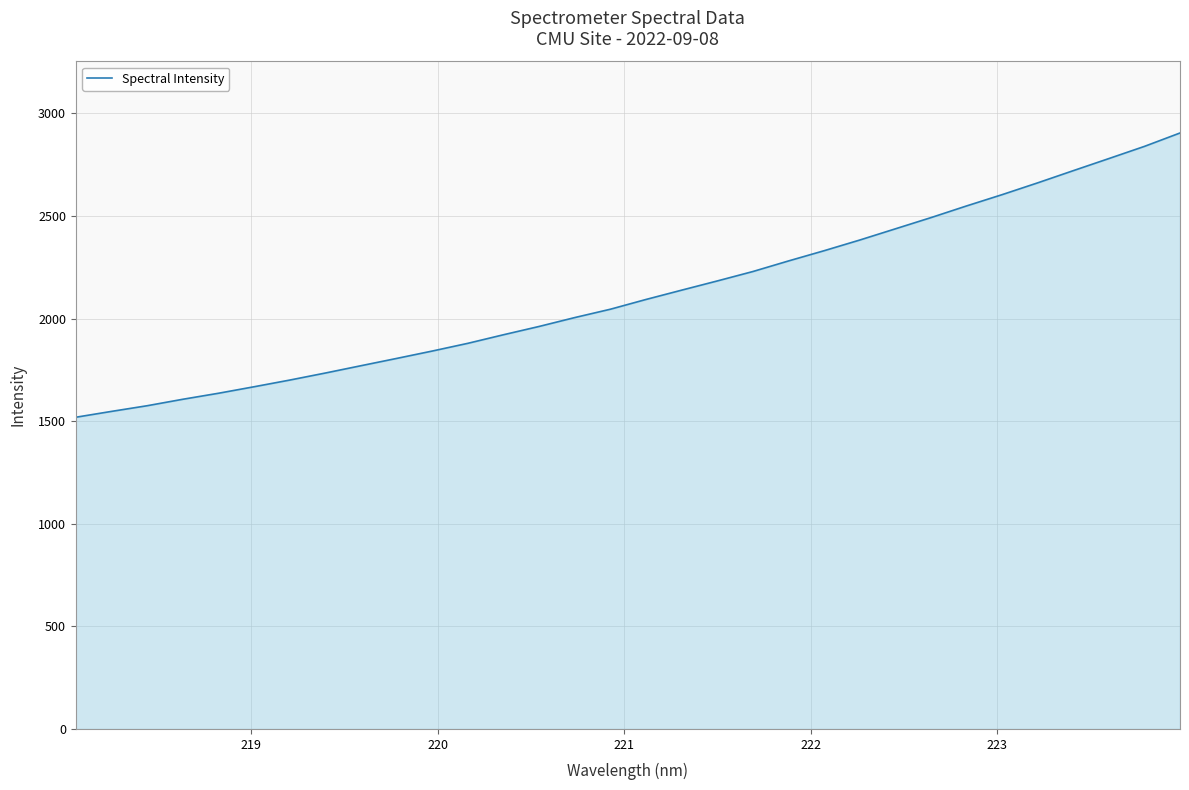

How many lines are shown in the chart?

1